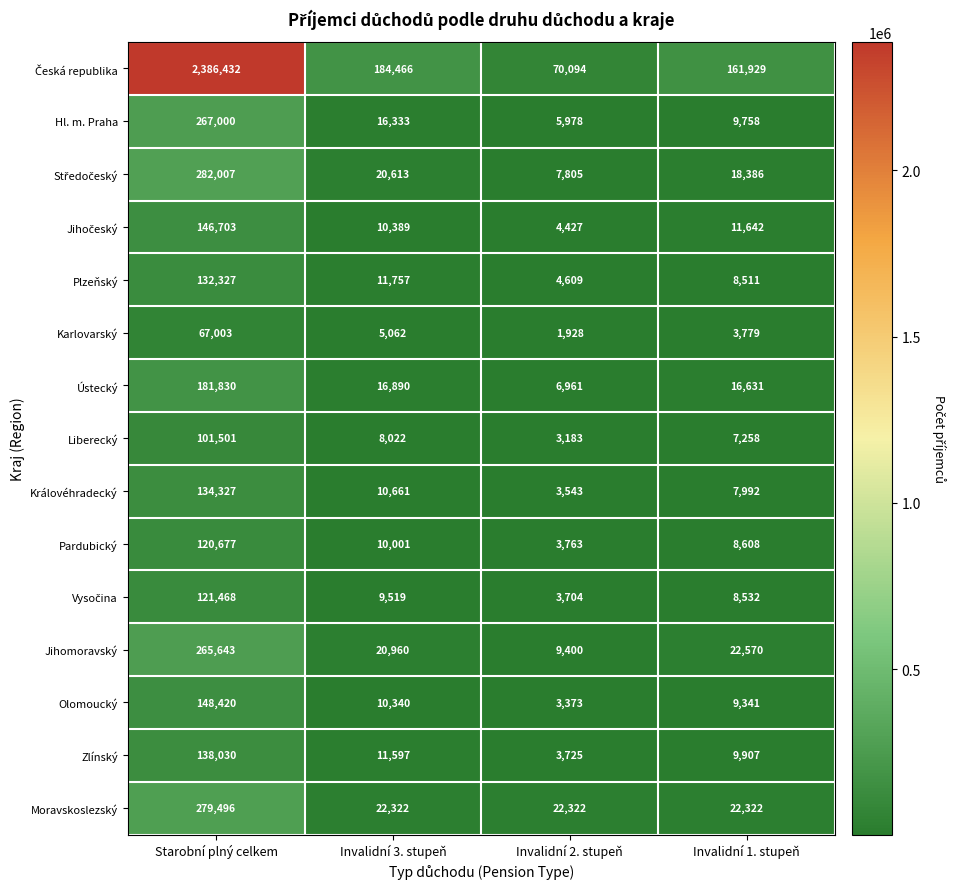

What is the minimum value shown in the chart?

1928